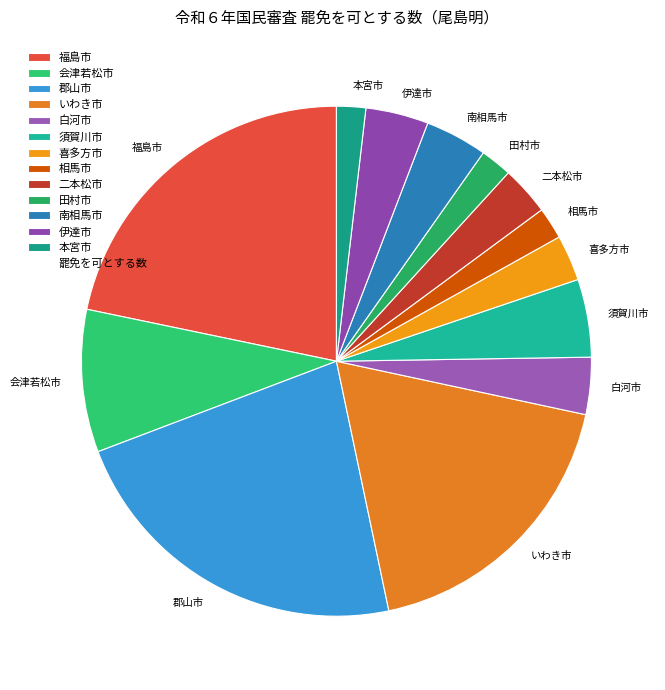

Do 伊達市 and 須賀川市 together represent more than half of the pie?

No